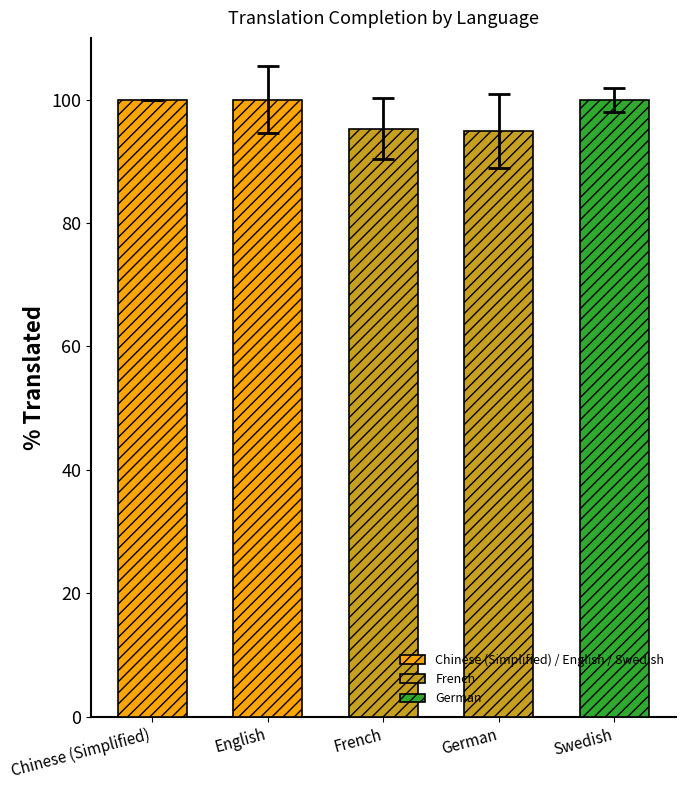

What is the label of the 3rd bar from the left?

French